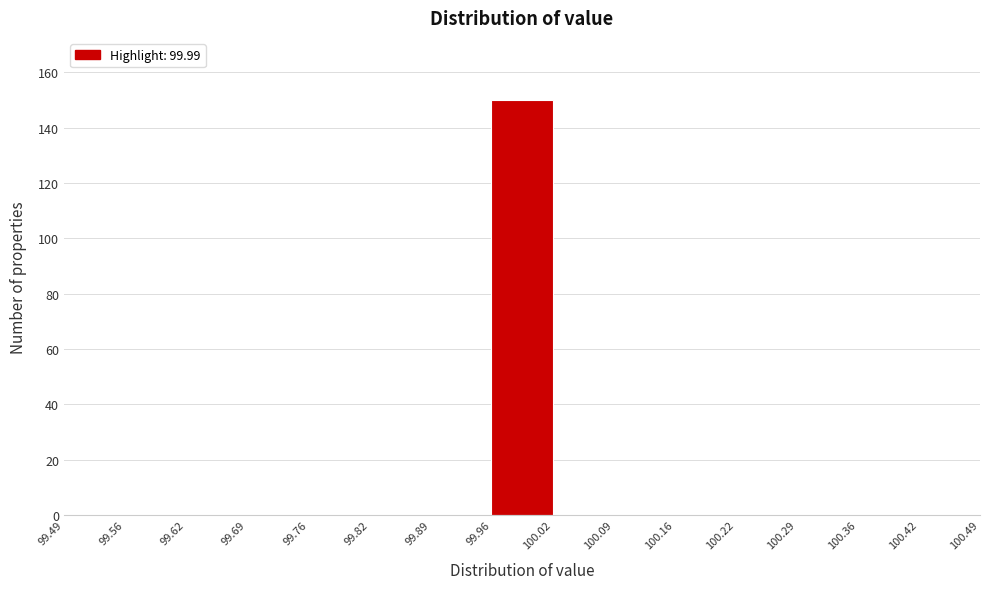

How tall is the bar that spans 99.96 to 100.02 on the x-axis? The values are not printed on the chart, so give them approximately, as read against the axis.

150